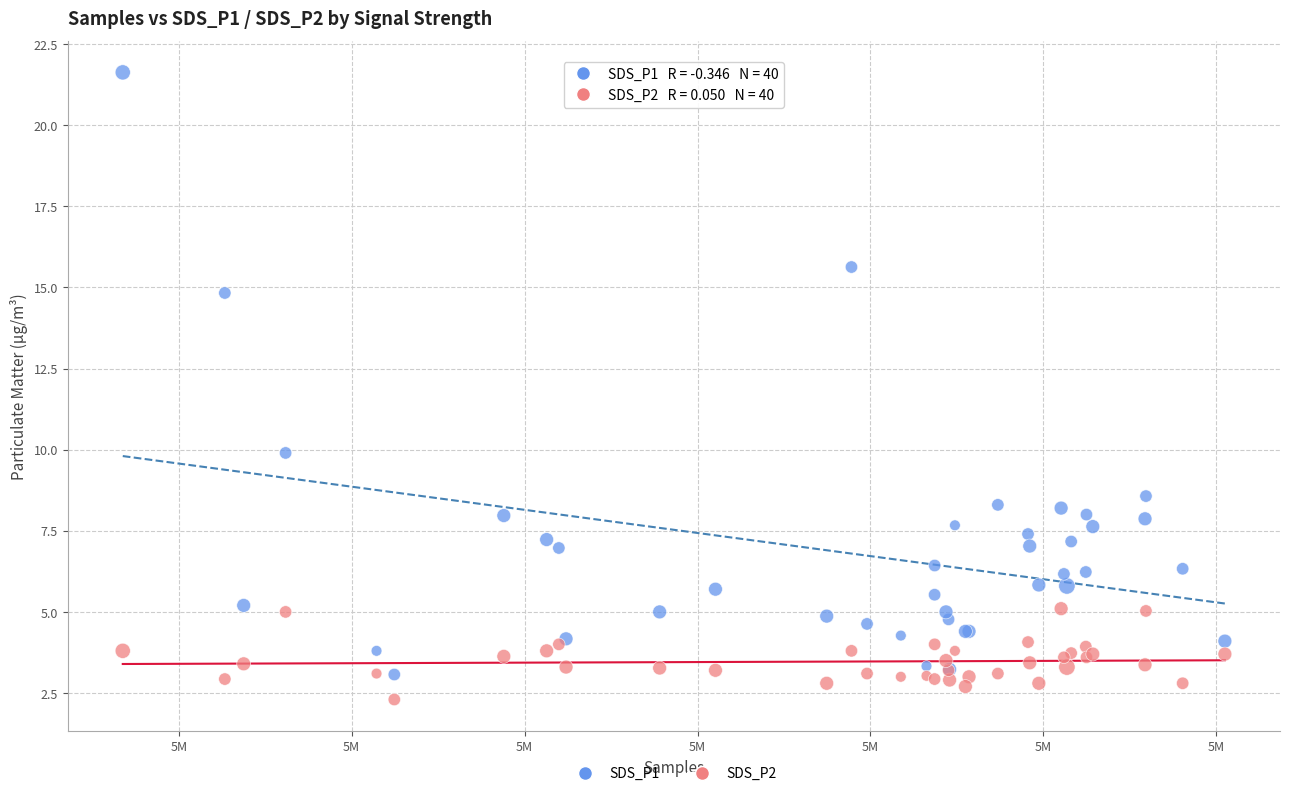

What are all the series names shown in the legend?

SDS_P1, SDS_P2